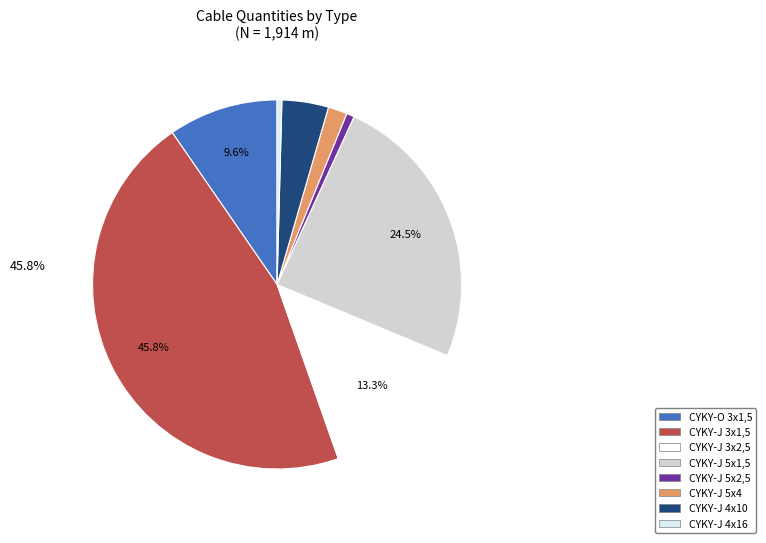

Does CYKY-J 5x1,5 account for over 50% of the chart?

No